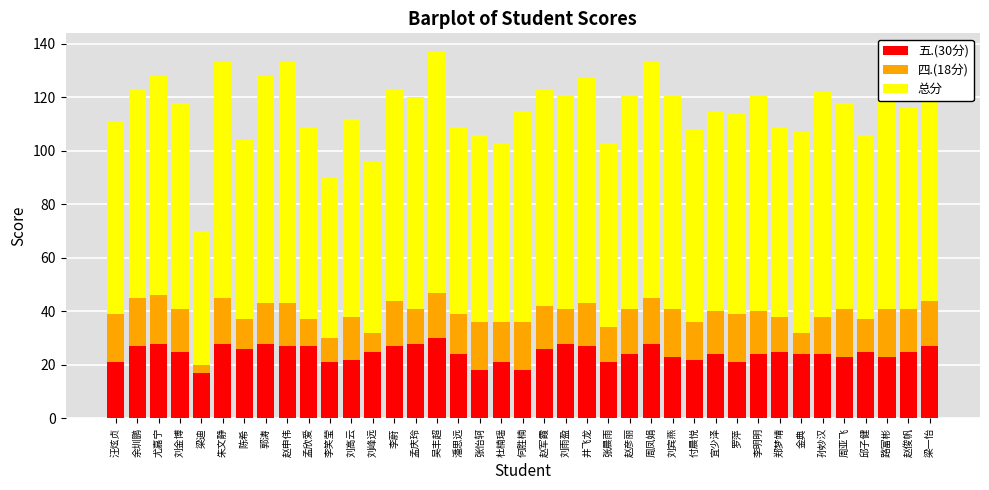

The 五.(30分) series shows 5 at 李笑莹. True or false?

False